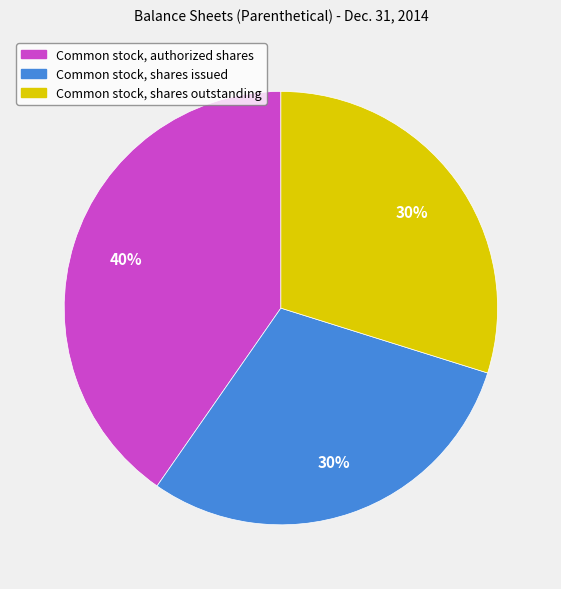

To the nearest percent, what is the combined percentage of Common stock, shares issued and Common stock, shares outstanding?

60%